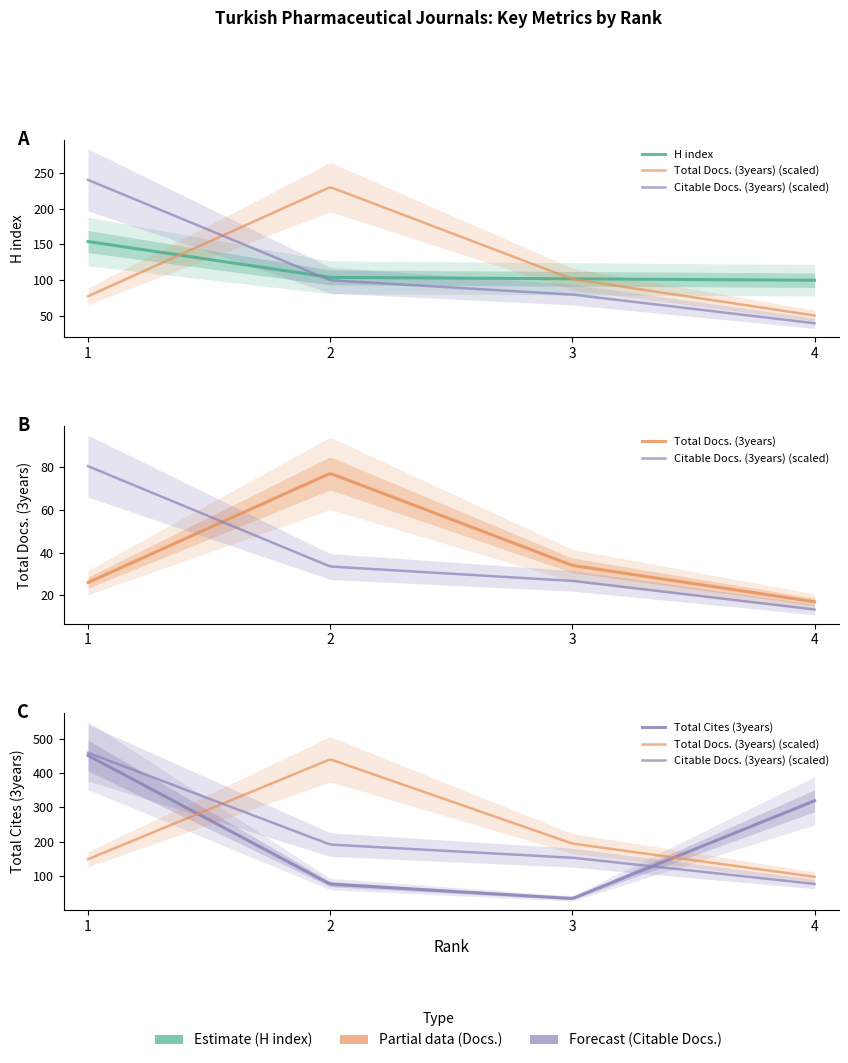

What is the highest value of the H index series?

154